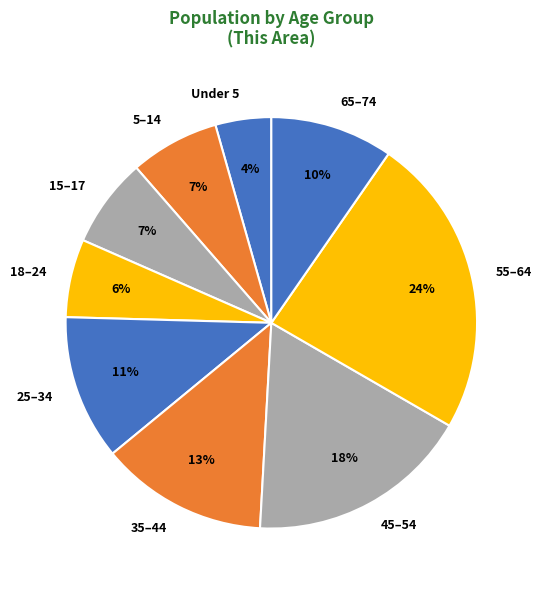

Which slice is the smallest?

Under 5